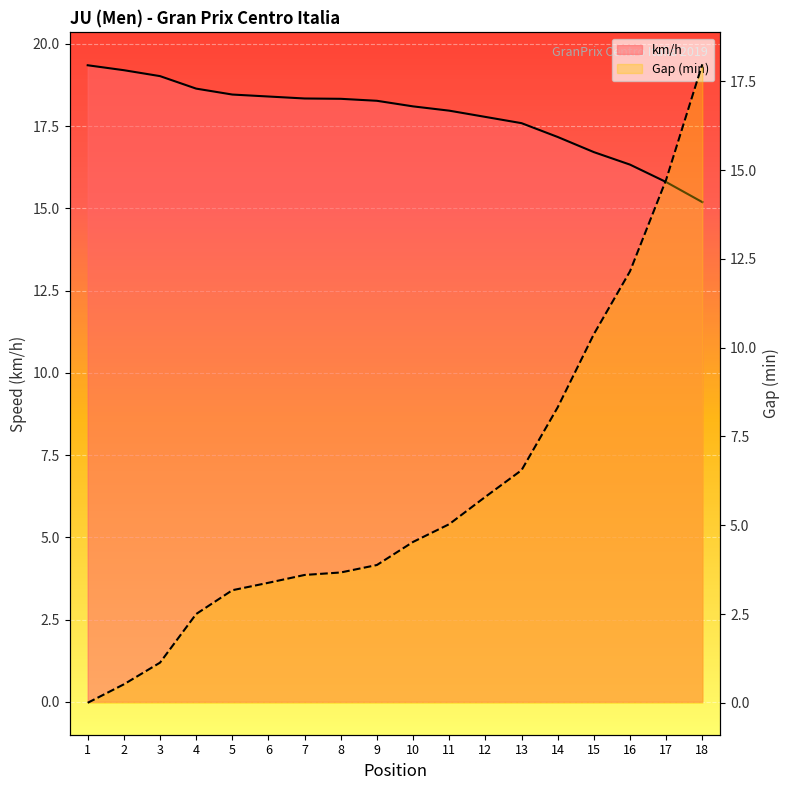

What is the difference between the km/h values at 10 and 4?

0.5